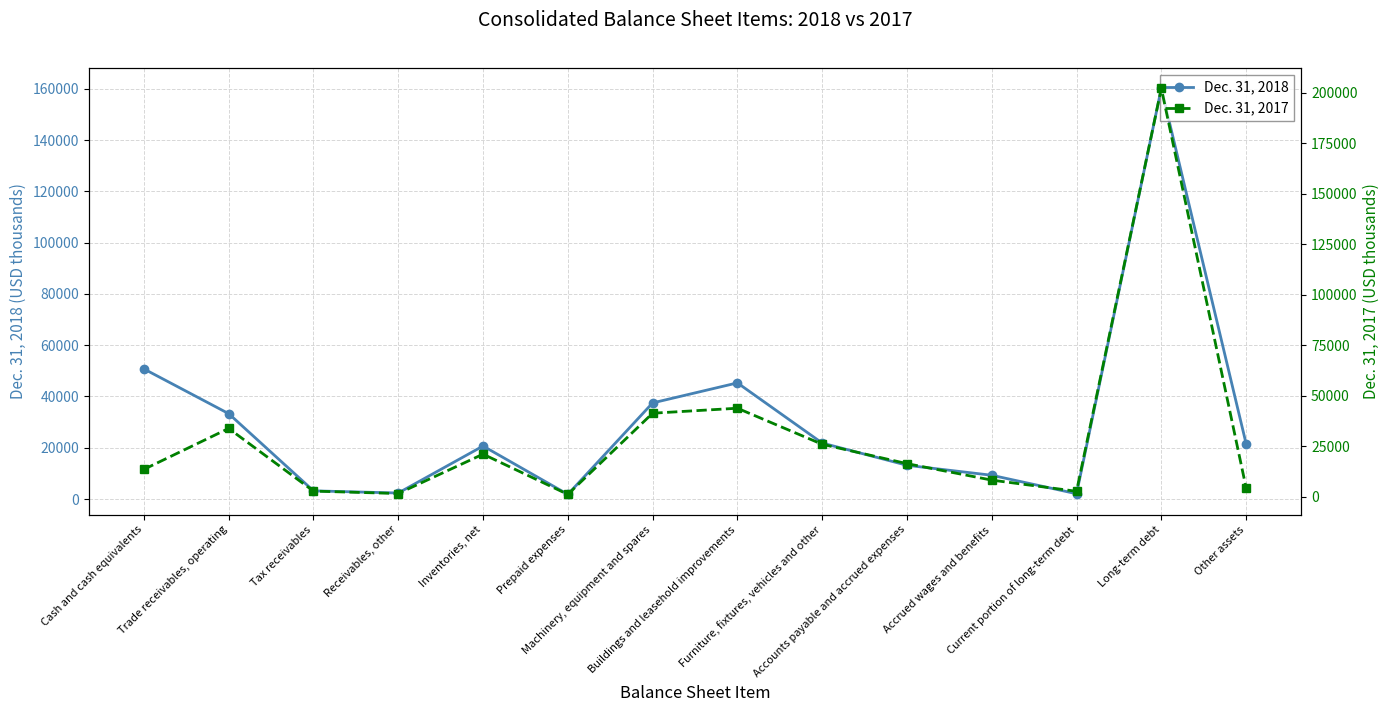

Is this an area chart (filled region under the line)?

No